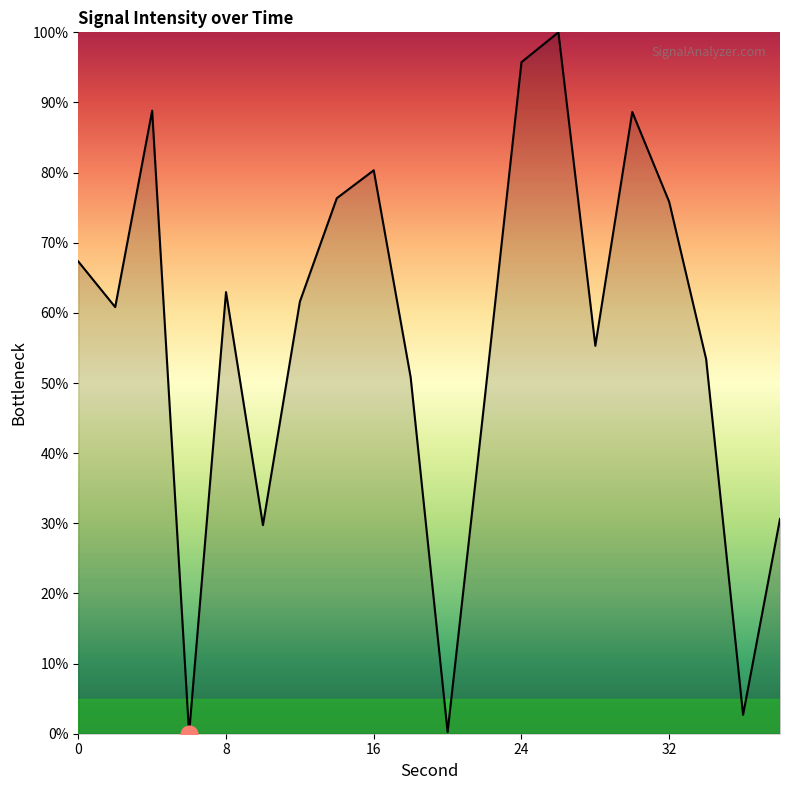

What is the difference between the second highest and minimum values?

95.7